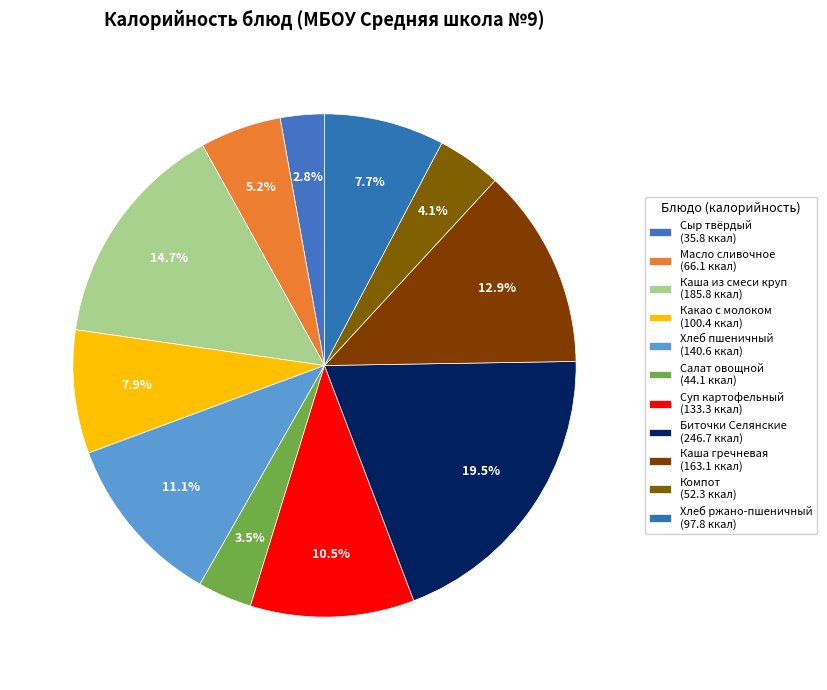

Rank the categories by value from lowest to highest.

Сыр твёрдый порционно, Салат овощной, Компот из фруктовой смеси, Масло сливочное порционно, Хлеб ржано-пшеничный, Какао с молоком, Суп картофельный с вермишелью, Хлеб пшеничный, Каша гречневая с маслом, Каша молочная из смеси круп, Биточки Селянские